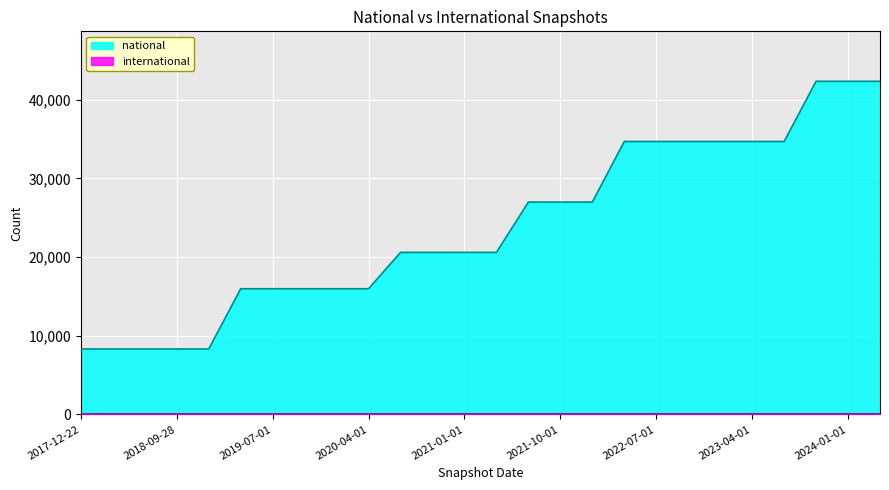

How many lines are shown in the chart?

2